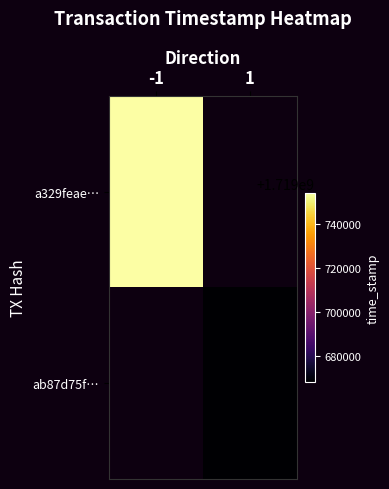

Is the value of ab87d75f… at -1 greater than the value of a329feae… at -1?

No